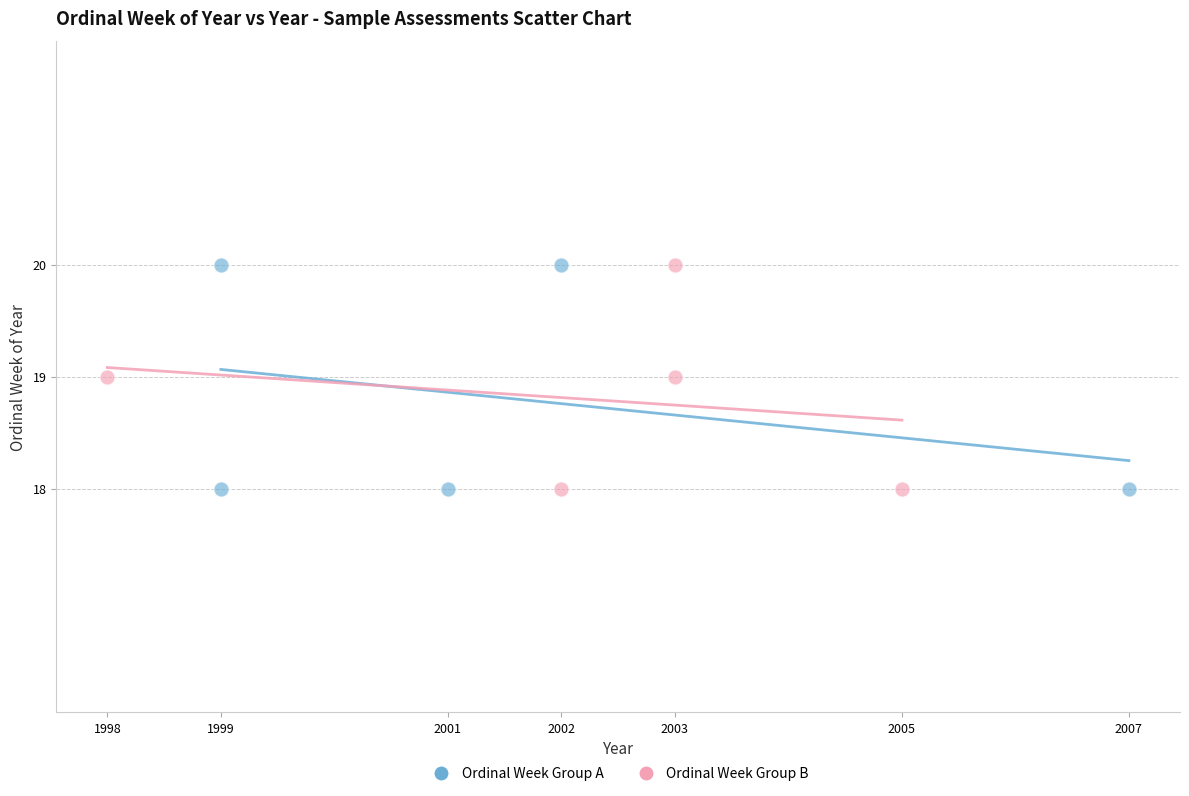

What are all the series names shown in the legend?

Ordinal Week Group A, Ordinal Week Group B